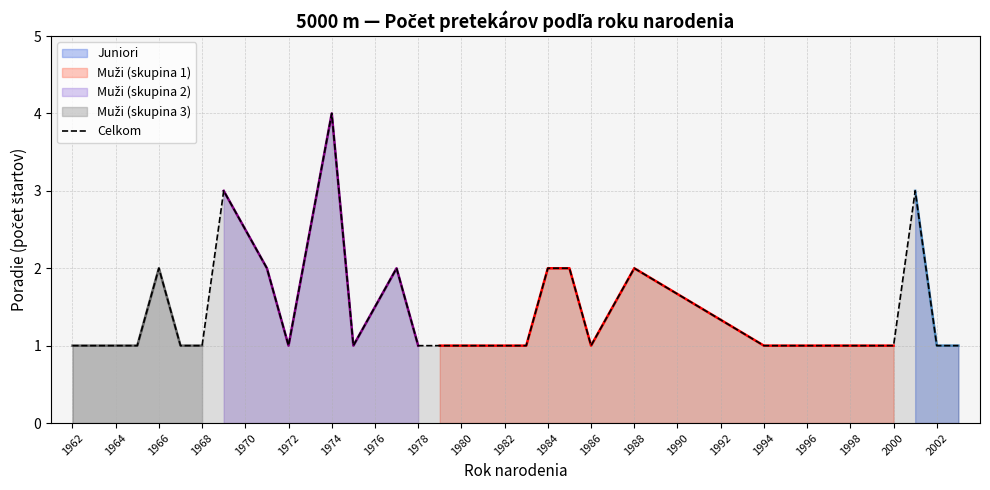

What is the maximum value for Celkom?

4